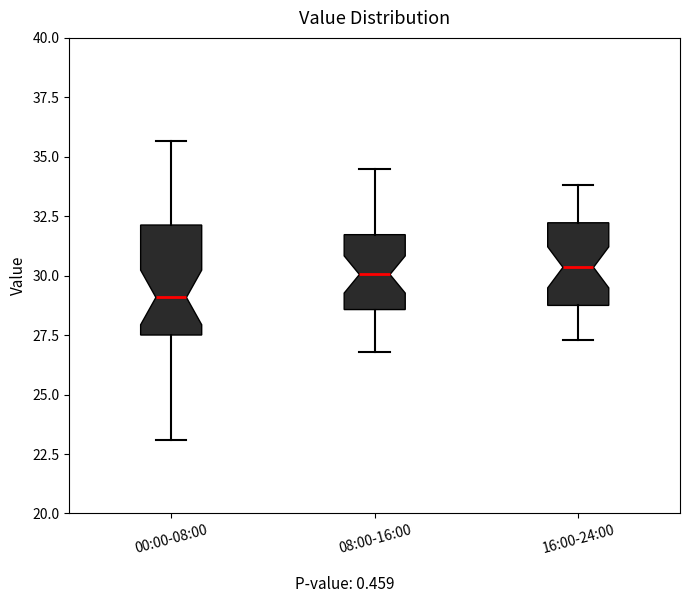

Comparing the boxes themselves (not the whiskers), which one is the tallest?

00:00-08:00